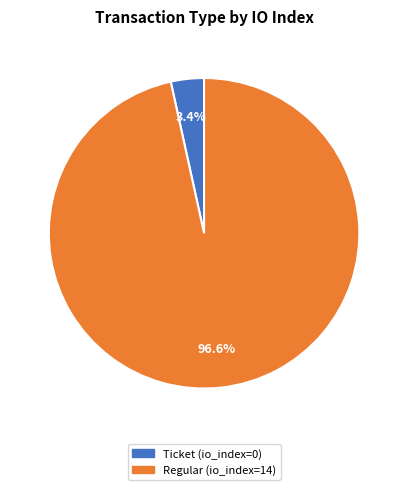

Do Regular and Ticket together represent more than half of the pie?

Yes